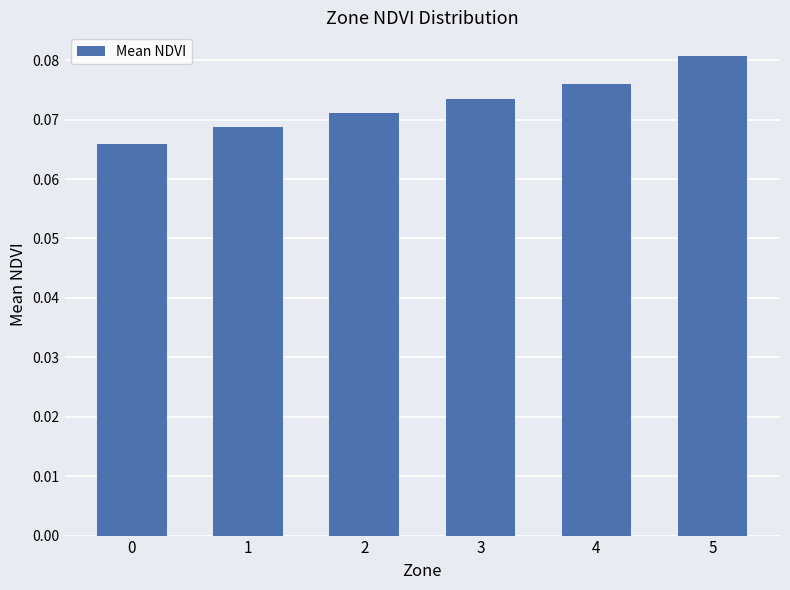

Rank the categories by value from lowest to highest.

0, 1, 2, 3, 4, 5